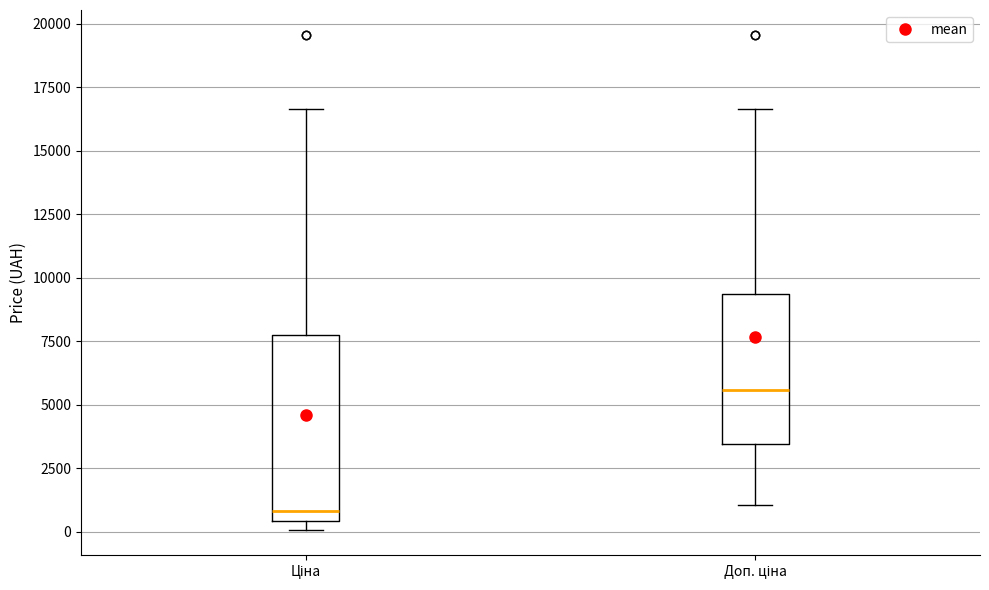

Reading left to right, read every box against the y-axis: the position of its median line, the range the box covers, and the ends of its whiskers. The values are not printed on the chart, so give them approximately, as read against the axis.

Ціна: median 1000, box 500 to 8000, whiskers 0 to 16500
Доп. ціна: median 5500, box 3500 to 9500, whiskers 1000 to 16500